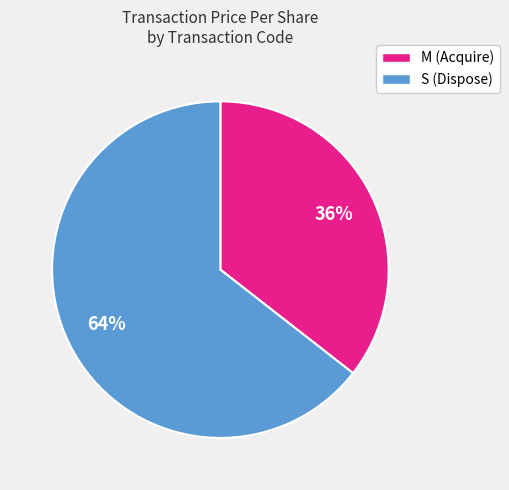

How many segments does this pie chart have?

2